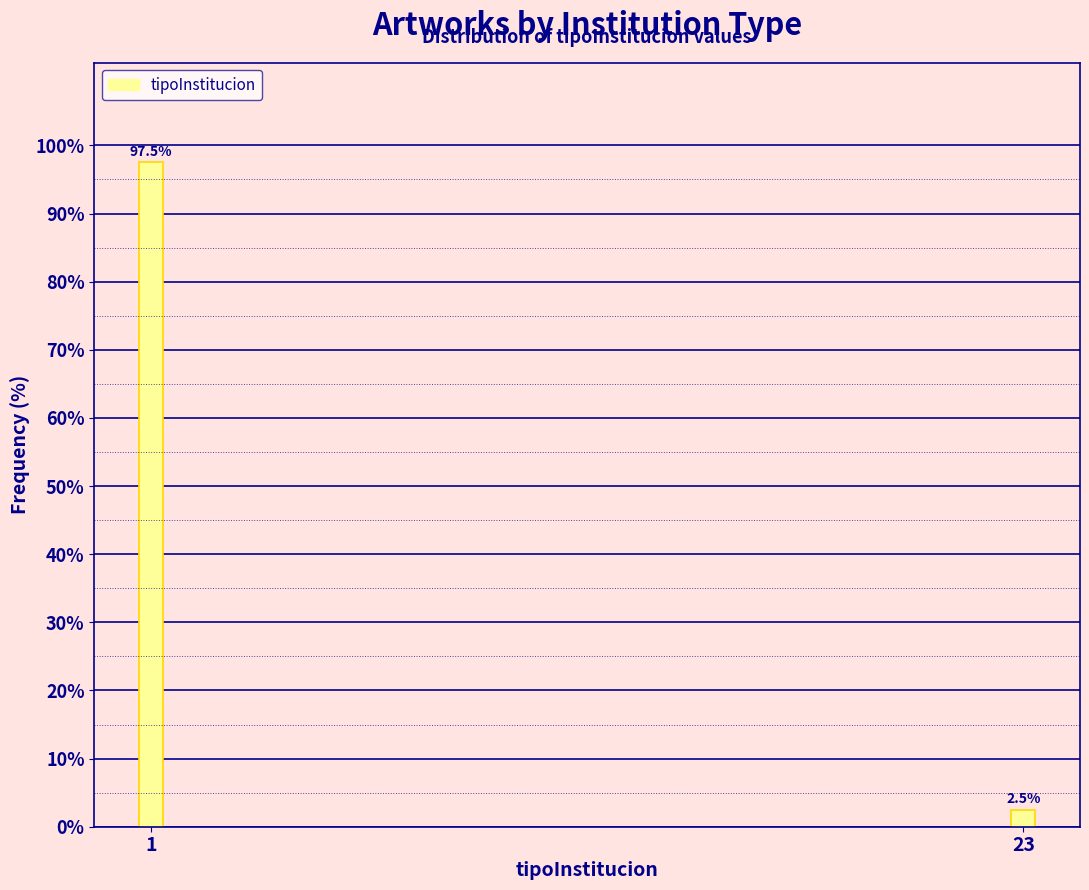

Reading right to left, extract all data points from this chart.

23=2.5	1=97.5